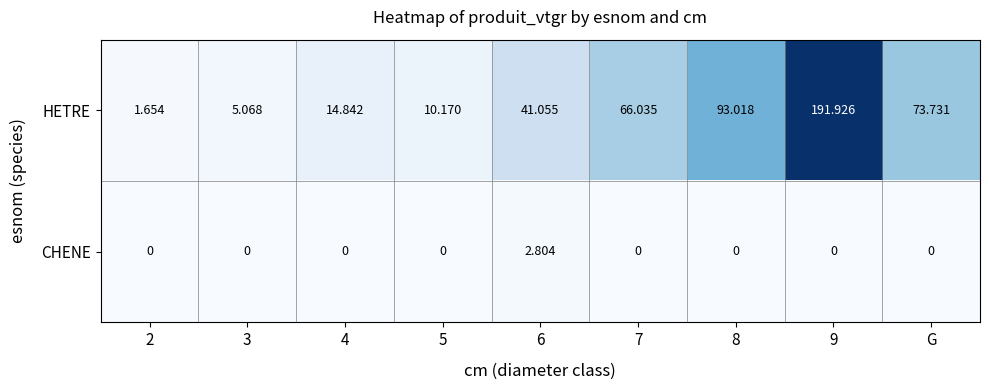

Which series has the largest range (max minus min)?

HETRE